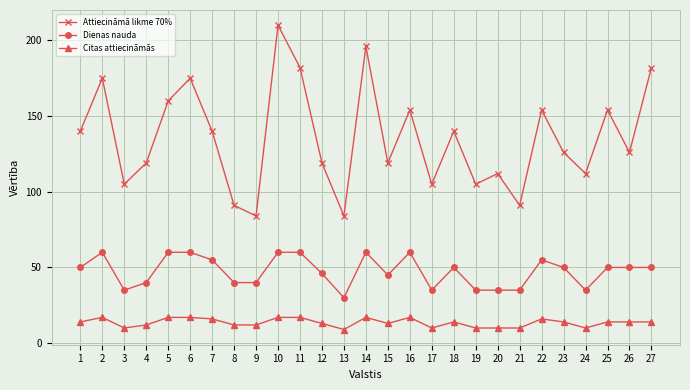

Rank the series by their maximum value, from highest to lowest.

Attiecināmā likme 70%, Dienas nauda, Citas attiecināmās